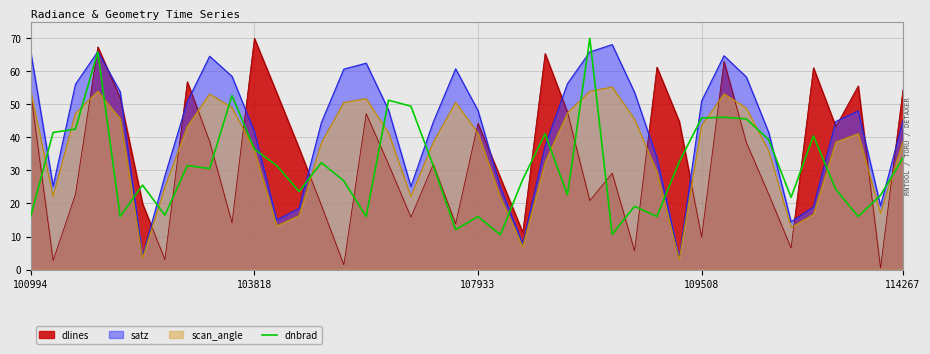

Which series has the largest total across all categories?

satz